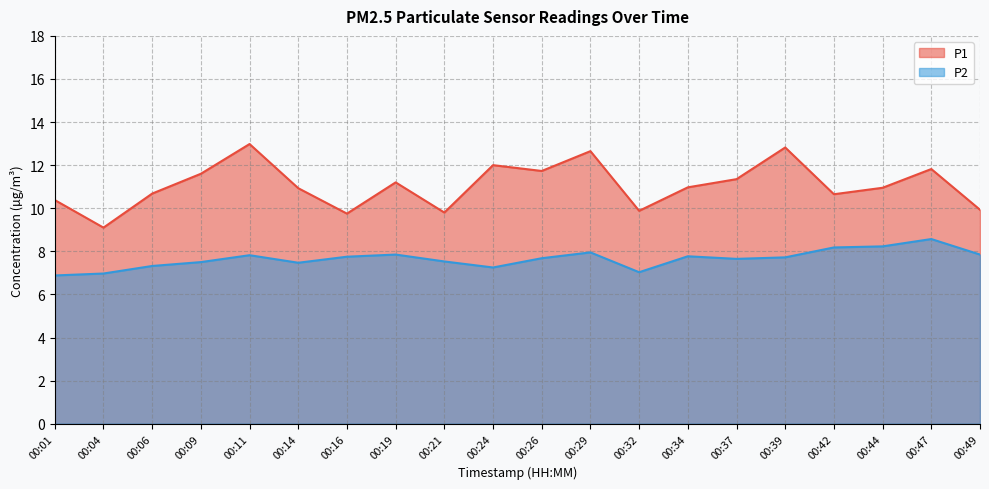

At 00:14, list the series in order from smallest to largest.

P2, P1